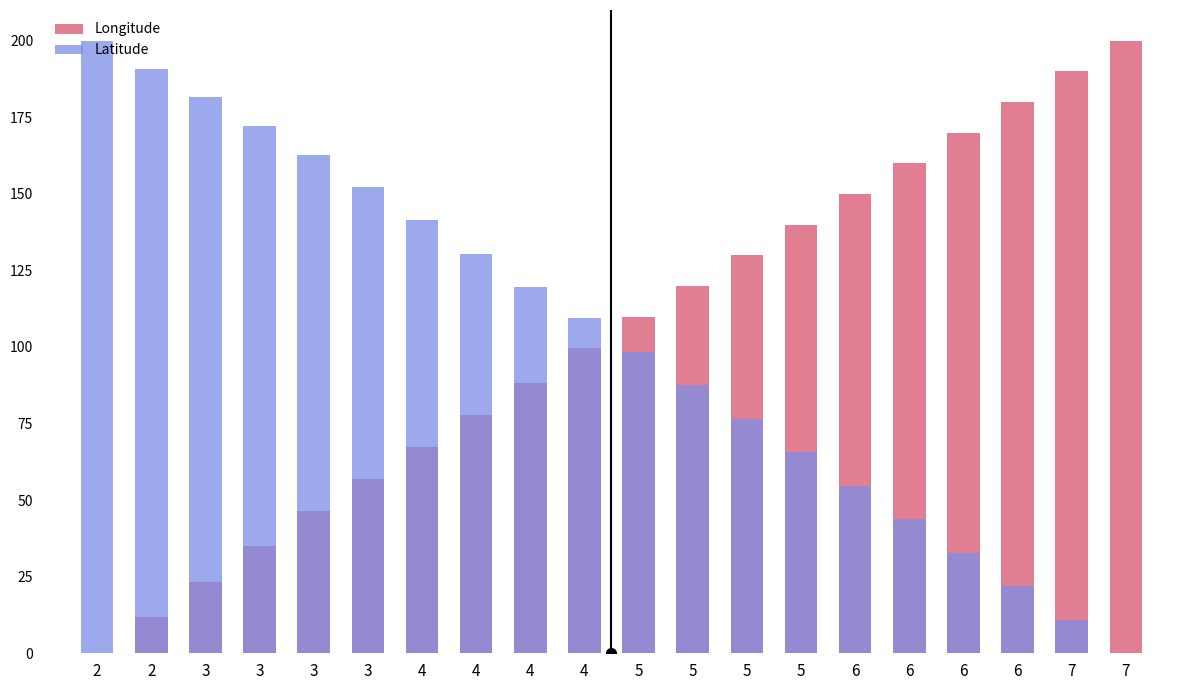

At which label does Latitude reach its minimum?

7